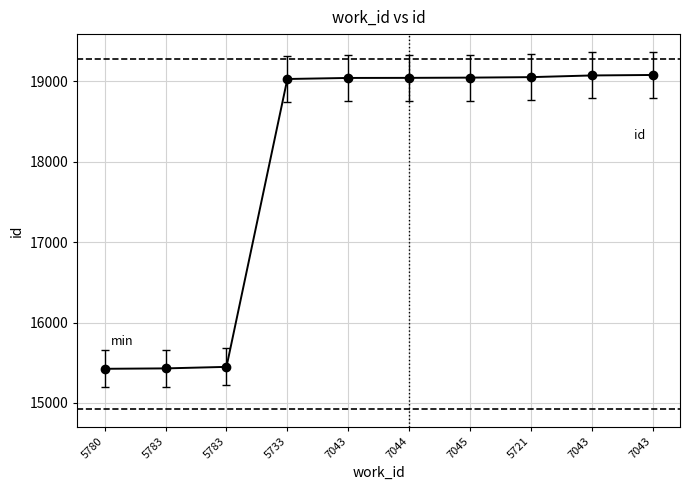

The value at 7045 is 31189. True or false?

False